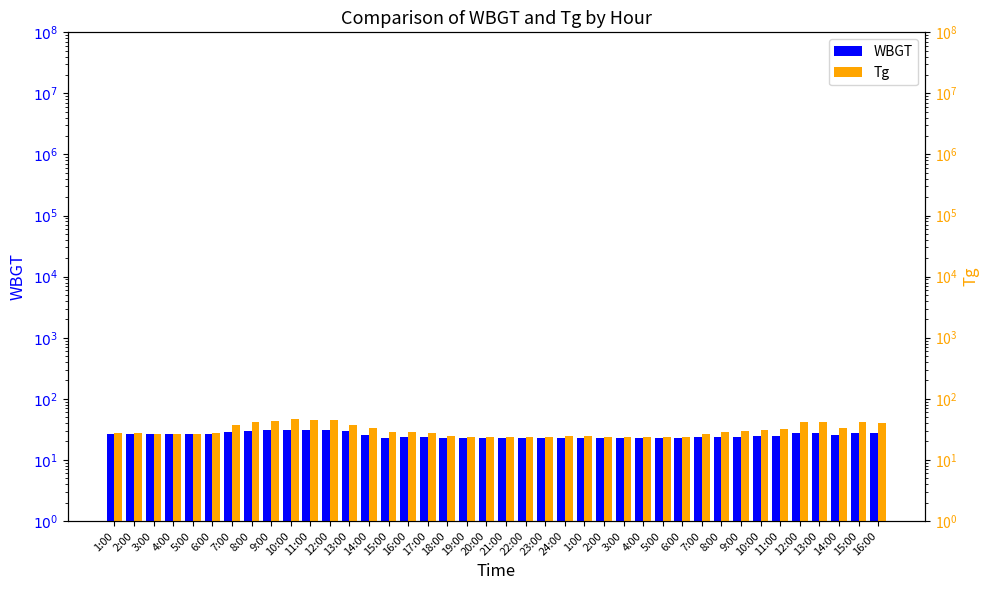

What is the difference between the maximum and minimum values in the WBGT series?

8.7